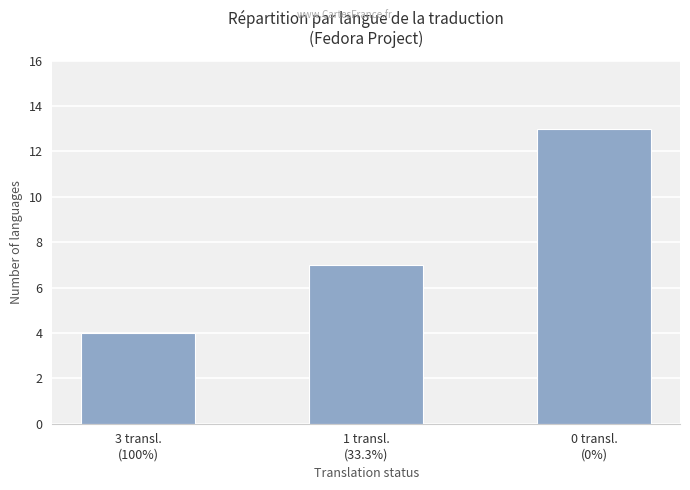

What is the sum of the values at 0 transl.
(0%) and 3 transl.
(100%)?

17